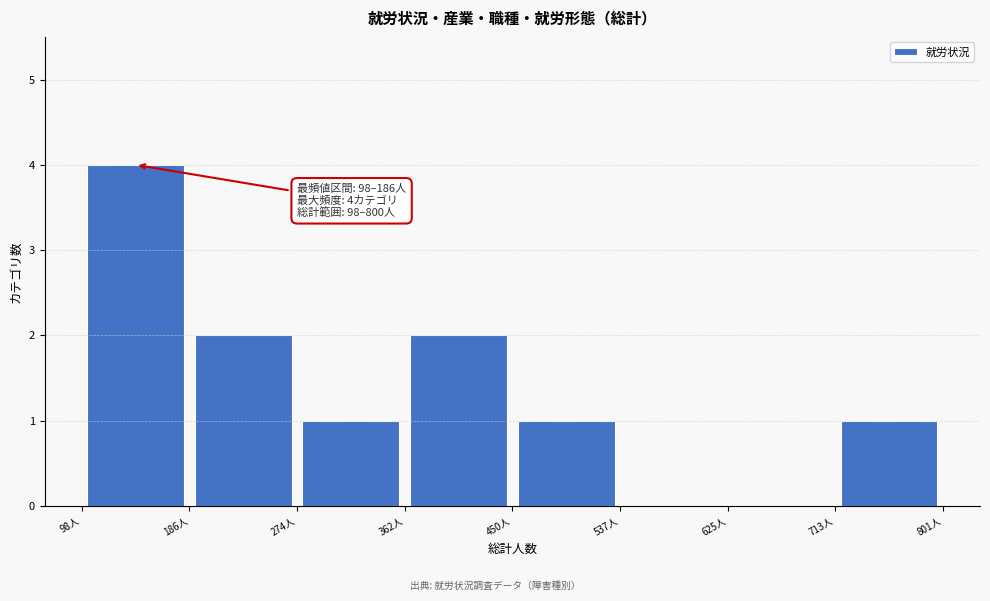

Over which range of the x-axis is the bar tallest?

100 to 190